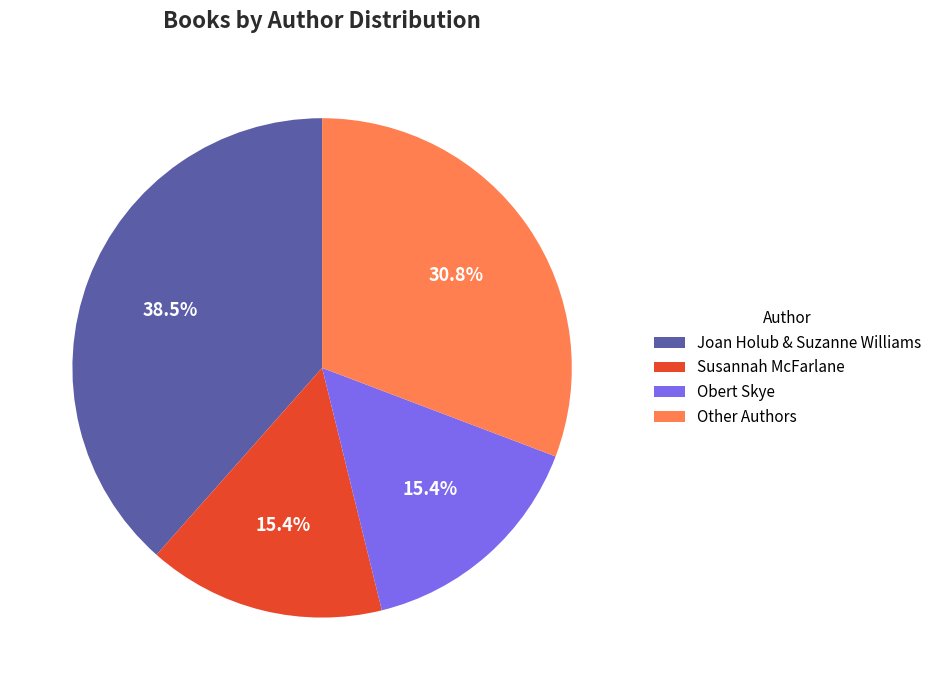

Is there any slice that represents more than half of the pie?

No